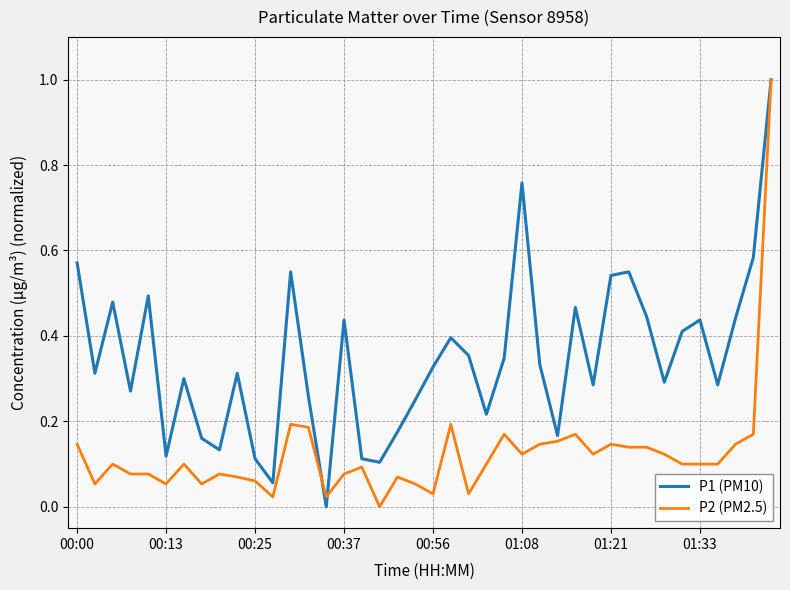

List the series in order of their overall mean, highest first.

P1 (PM10), P2 (PM2.5)